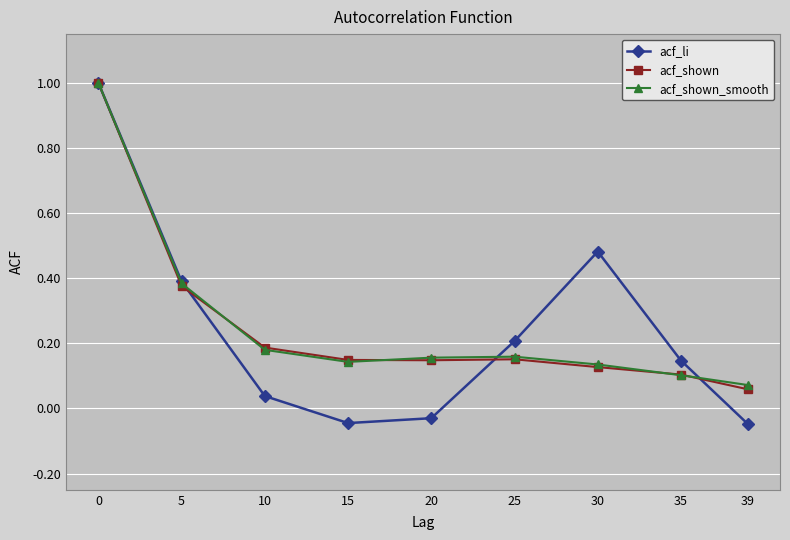

How many series are shown in this chart?

3